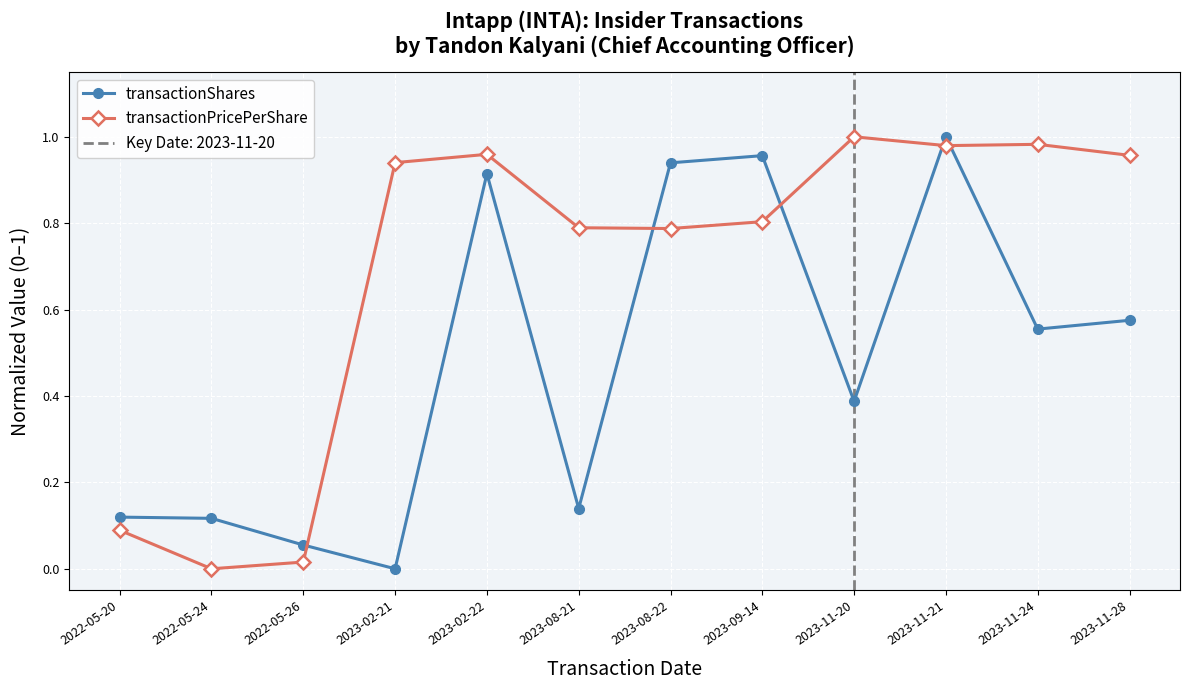

List the series in order of their overall mean, highest first.

transactionPricePerShare, transactionShares